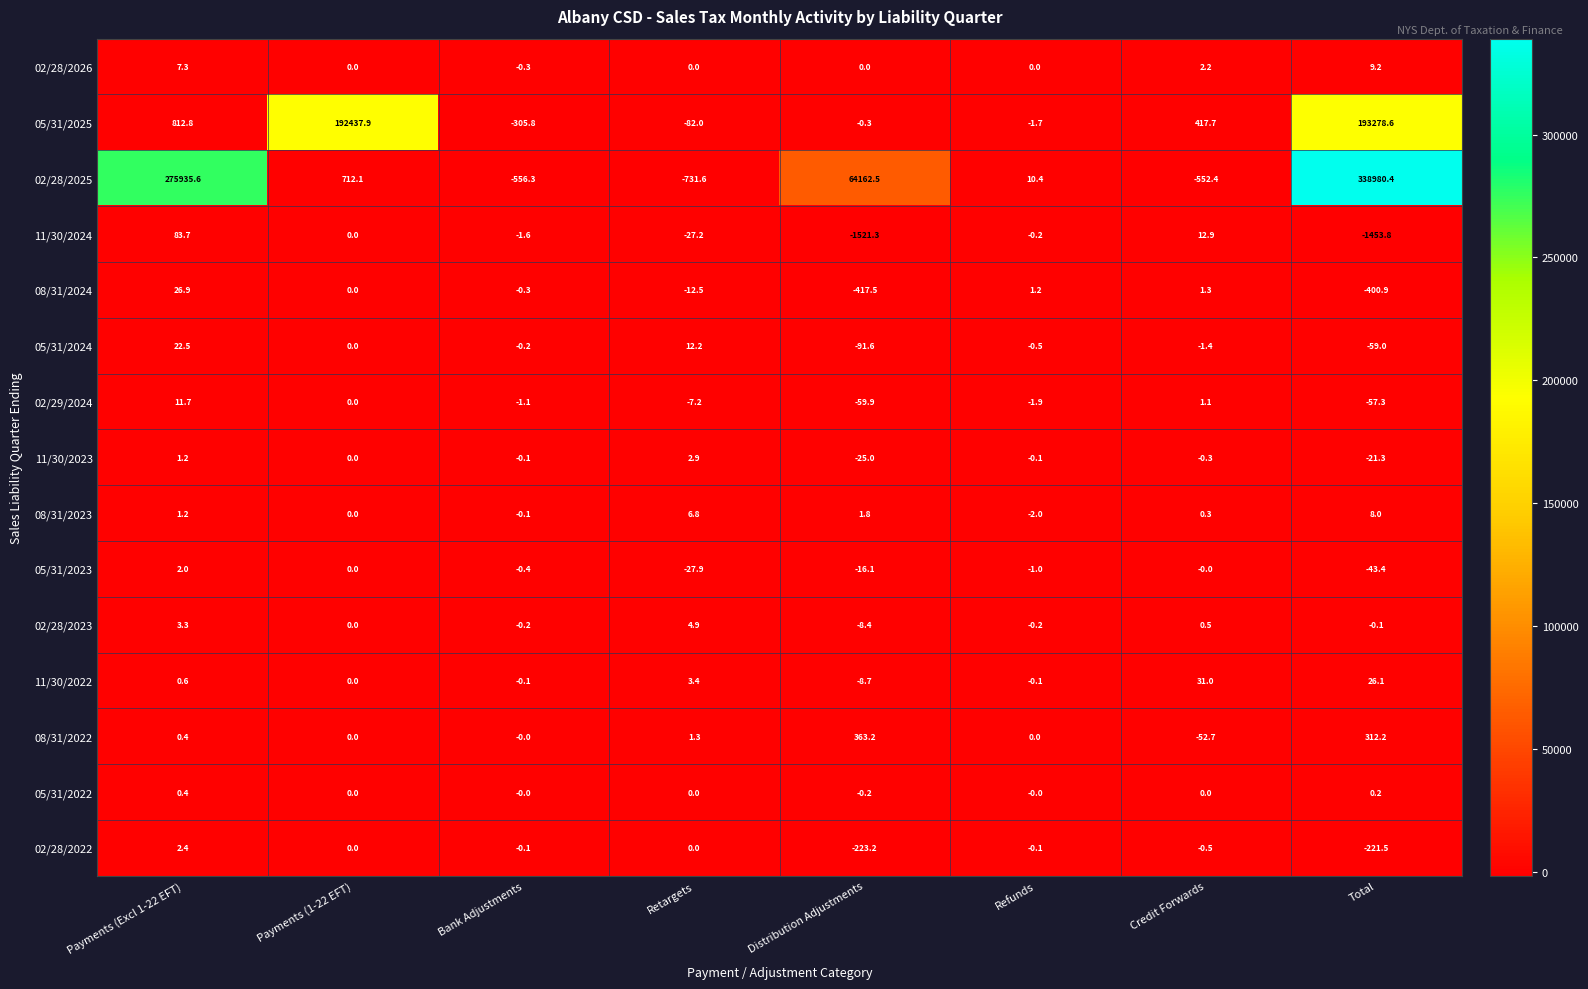

The value of 05/31/2023 at Bank Adjustments is -0.4. True or false?

True